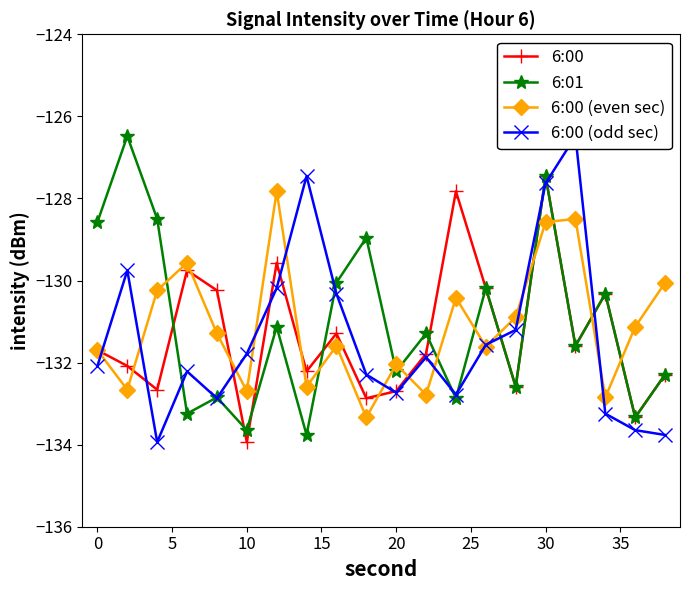

Reading left to right, list all the values displayed in this chart.

6:00: -131.7	-132.1	-132.7	-129.8	-130.2	-133.9	-129.6	-132.2	-131.3	-132.9	-132.7	-131.8	-127.8	-130.2	-132.6	-127.5	-131.6	-130.3	-133.3	-132.3
6:01: -128.6	-126.5	-128.5	-133.2	-132.8	-133.6	-131.1	-133.8	-130.1	-129.0	-132.2	-131.3	-132.9	-130.2	-132.6	-127.5	-131.6	-130.3	-133.3	-132.3
6:00 (even sec): -131.7	-132.7	-130.2	-129.6	-131.3	-132.7	-127.8	-132.6	-131.6	-133.3	-132.0	-132.8	-130.4	-131.6	-130.9	-128.6	-128.5	-132.8	-131.1	-130.1
6:00 (odd sec): -132.1	-129.8	-133.9	-132.2	-132.9	-131.8	-130.2	-127.5	-130.3	-132.3	-132.7	-131.9	-132.8	-131.6	-131.2	-127.6	-126.5	-133.2	-133.6	-133.8